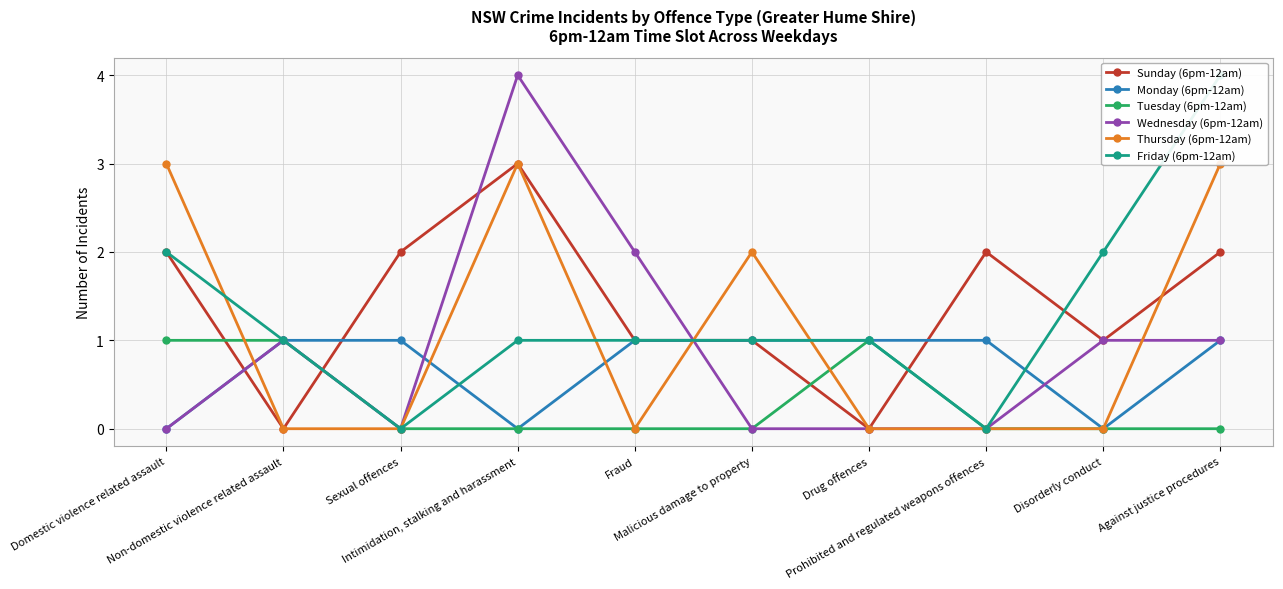

Reading left to right, list all the values displayed in this chart.

Sunday (6pm-12am): 2	0	2	3	1	1	0	2	1	2
Monday (6pm-12am): 0	1	1	0	1	1	1	1	0	1
Tuesday (6pm-12am): 1	1	0	0	0	0	1	0	0	0
Wednesday (6pm-12am): 0	1	0	4	2	0	0	0	1	1
Thursday (6pm-12am): 3	0	0	3	0	2	0	0	0	3
Friday (6pm-12am): 2	1	0	1	1	1	1	0	2	4